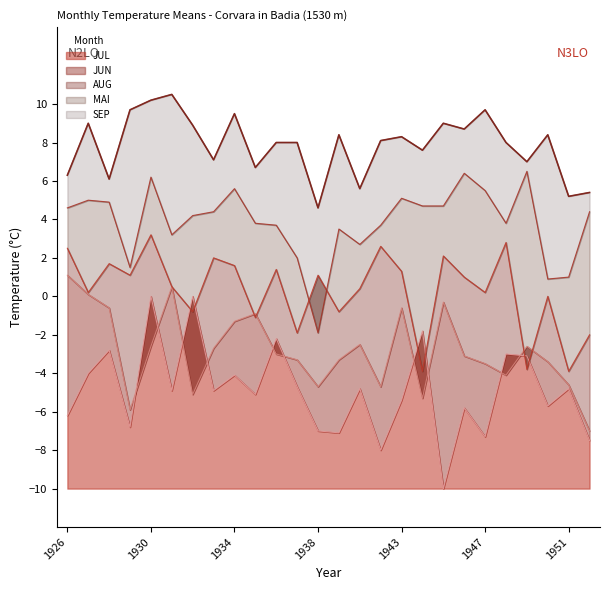

What is the difference between the highest and lowest values at 1947?

17.0